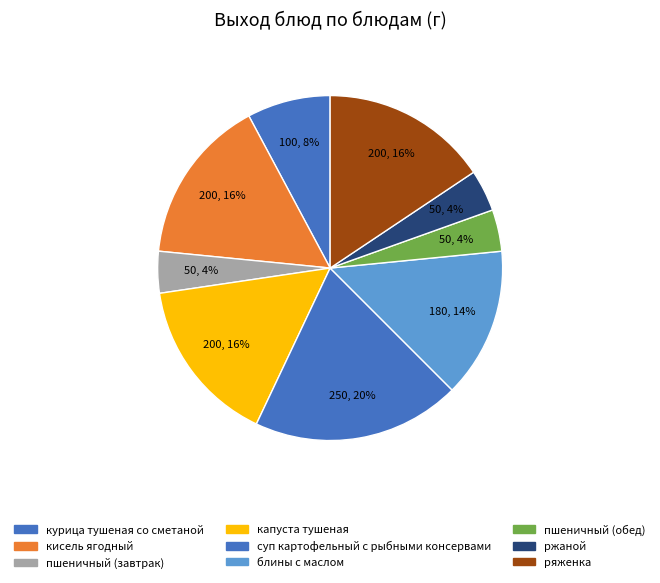

Rank the categories by value from lowest to highest.

пшеничный (завтрак), пшеничный (обед), ржаной, курица тушеная со сметаной, блины с маслом, кисель ягодный, капуста тушеная, ряженка, суп картофельный с рыбными консервами